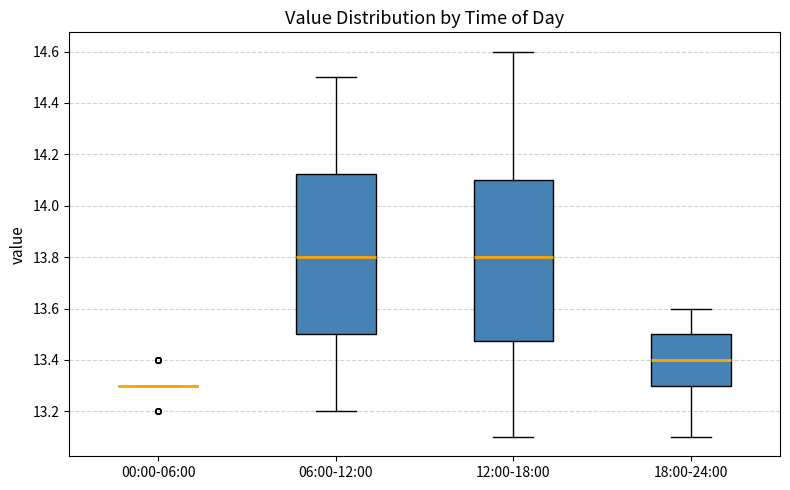

Where is the lower edge of the box for 12:00-18:00 on the y-axis? The values are not printed on the chart, so give them approximately, as read against the axis.

13.48